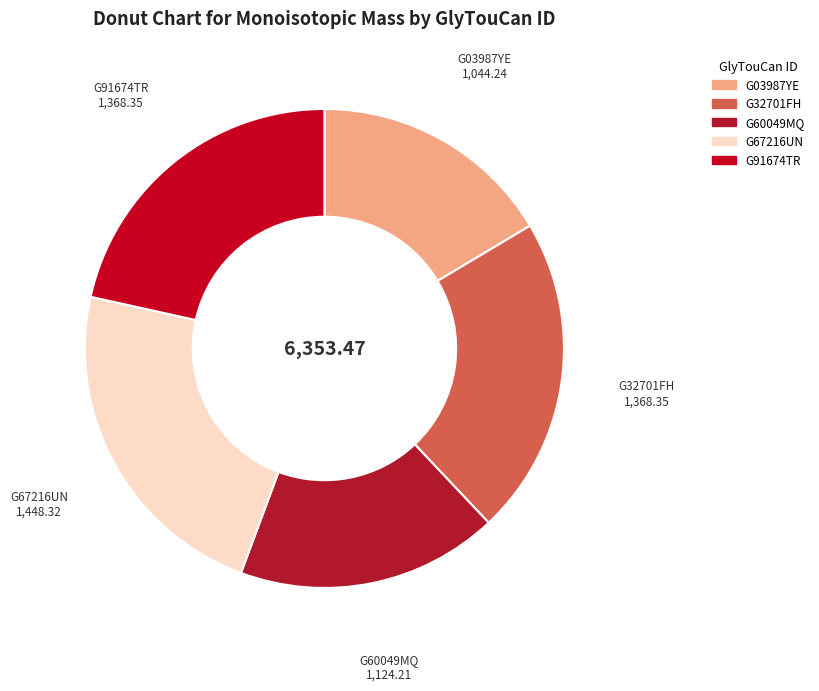

Do G32701FH and G91674TR together represent more than half of the pie?

No